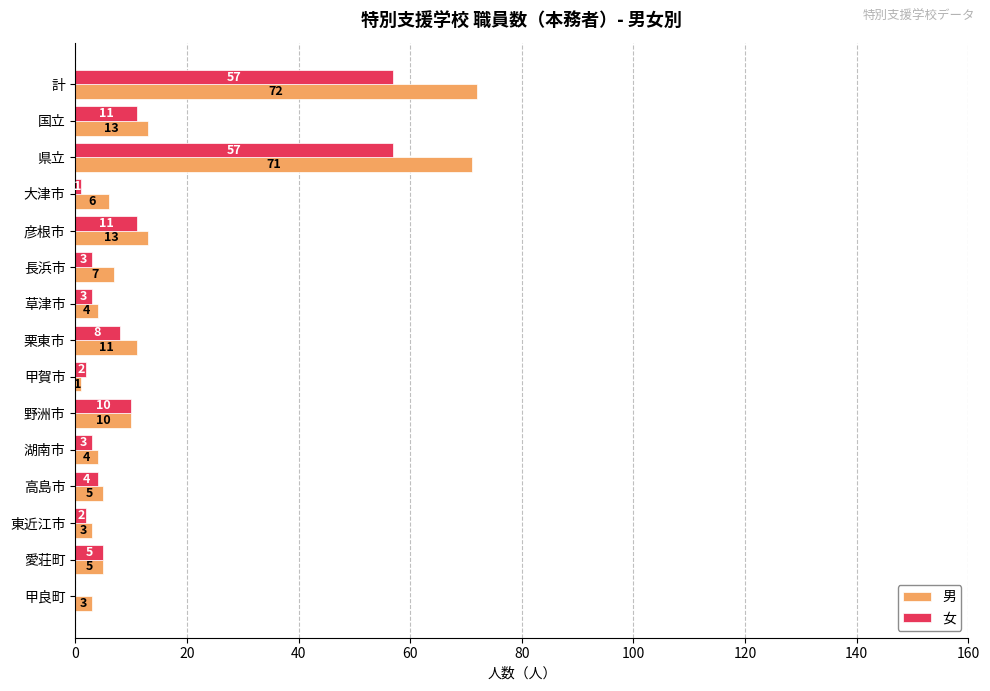

Which series changed the most between 計 and 栗東市?

男